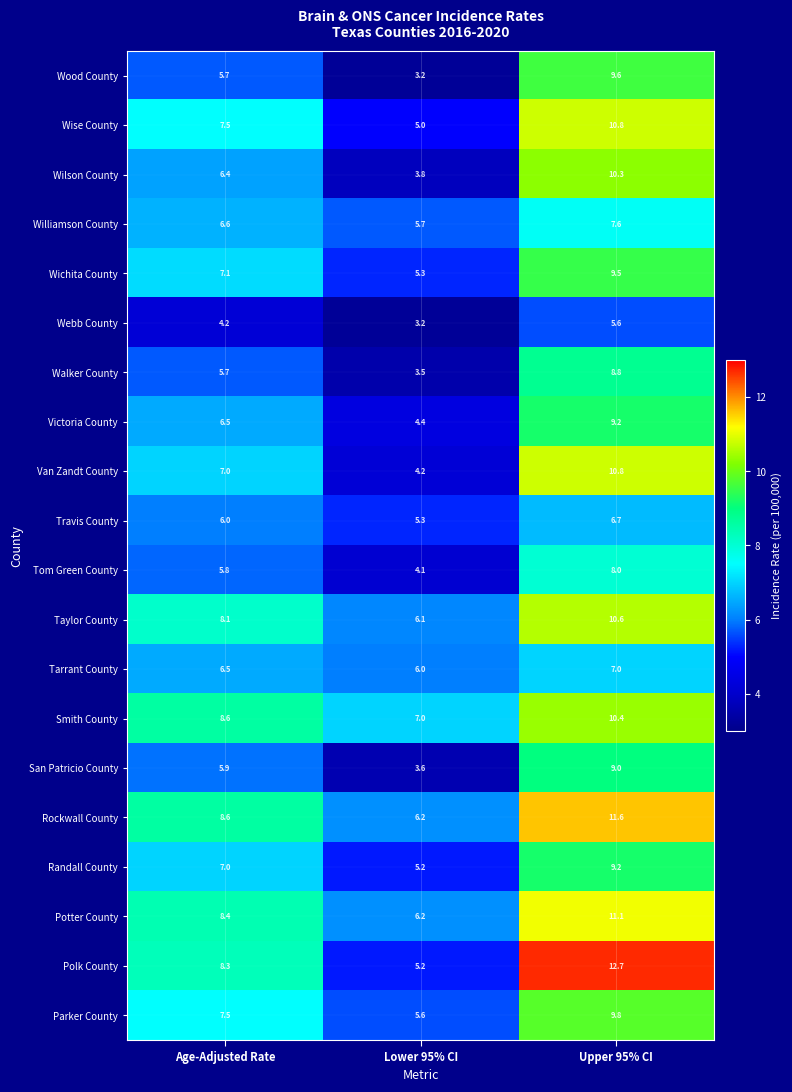

What is the greatest value displayed?

12.7